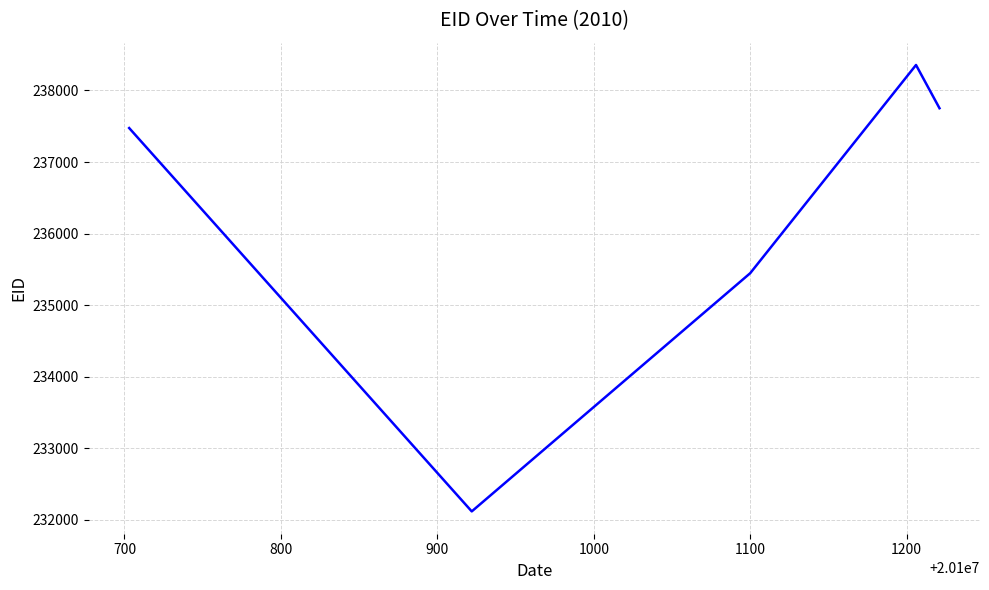

What is the difference between the maximum and minimum values?

6237